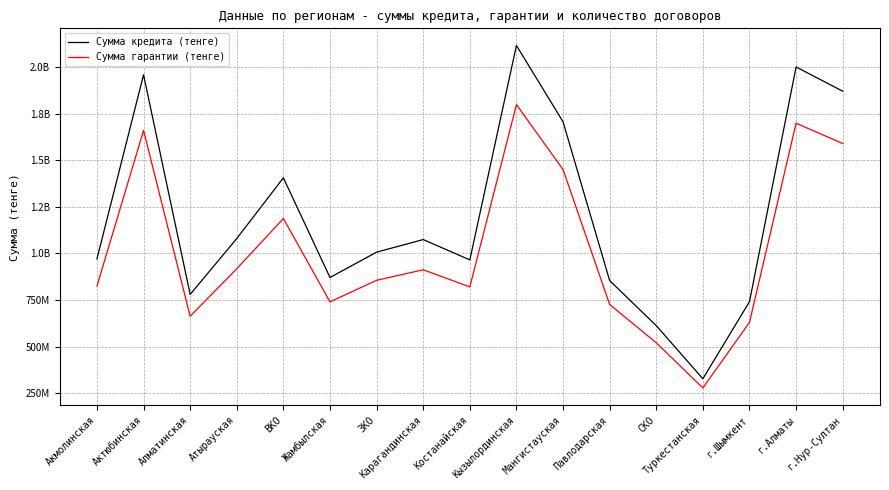

What is the label of the 9th point from the left?

Костанайская